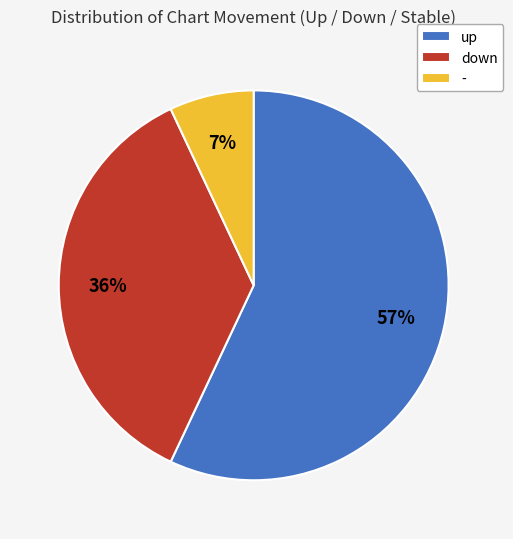

Count the number of slices in the pie.

3